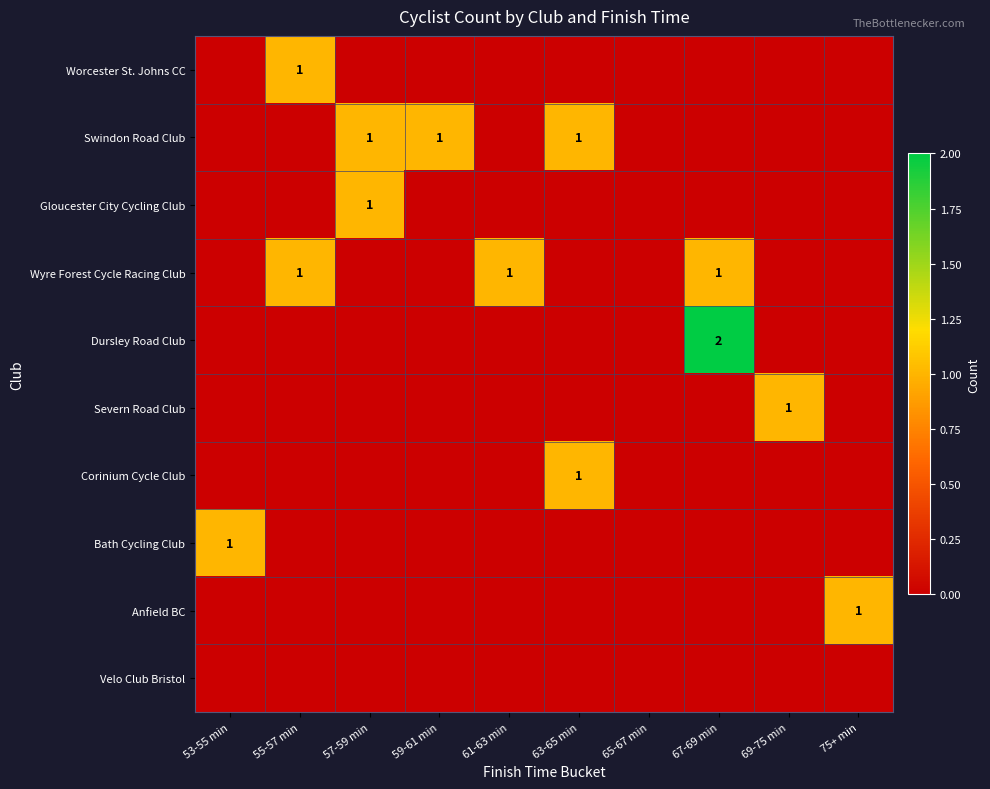

Where is Anfield BC nearest to the value 0?

53-55 min